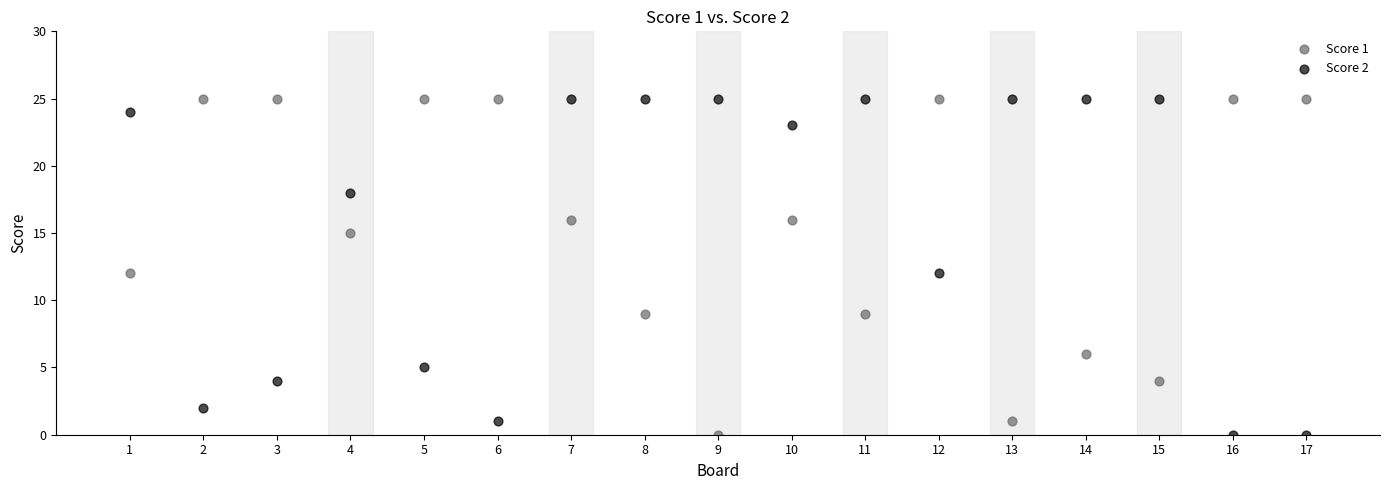

What is the X range (max minus min) for the scatter plot?

16